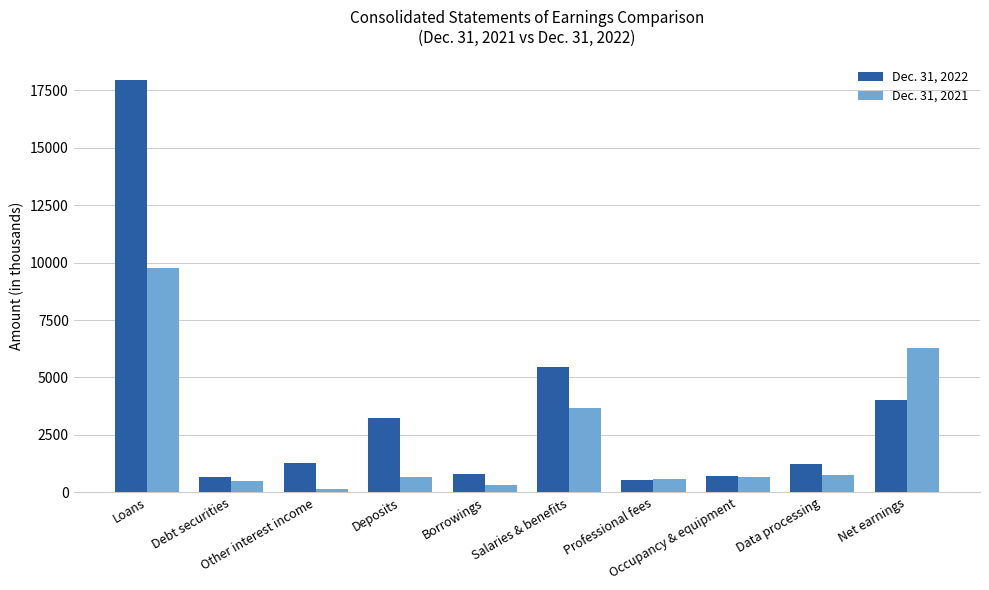

True or false: Dec. 31, 2022 has a value of 1227 at Data processing.

True